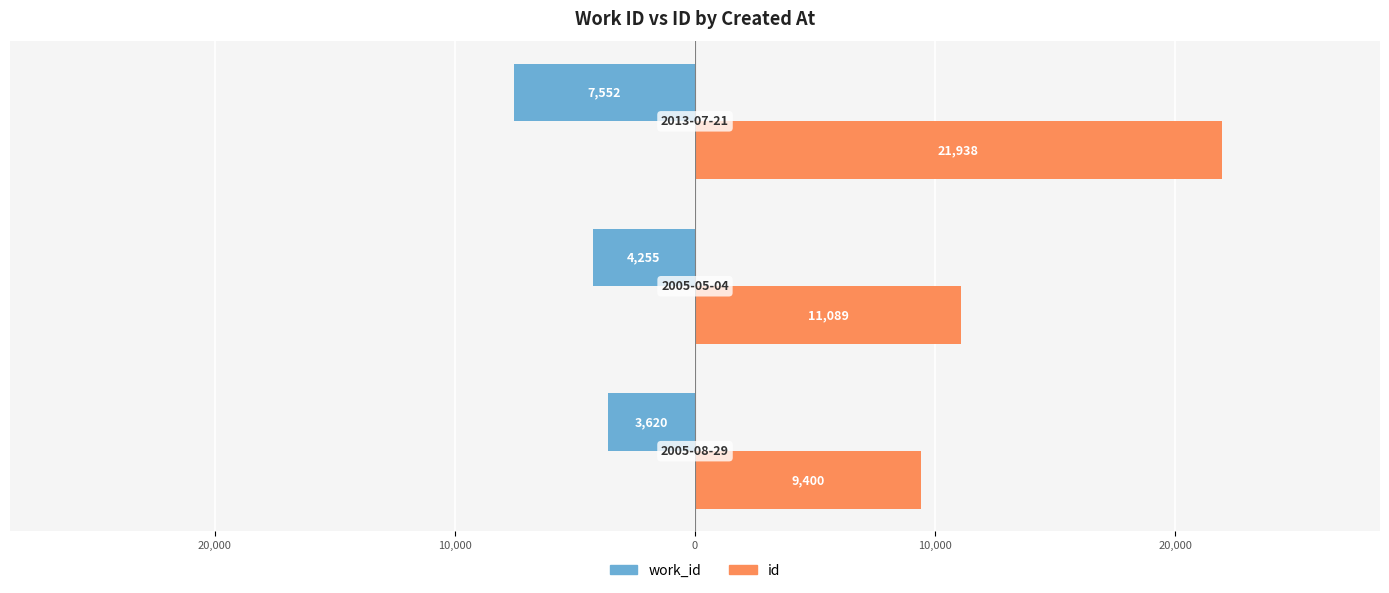

Which series has the widest spread of values?

id